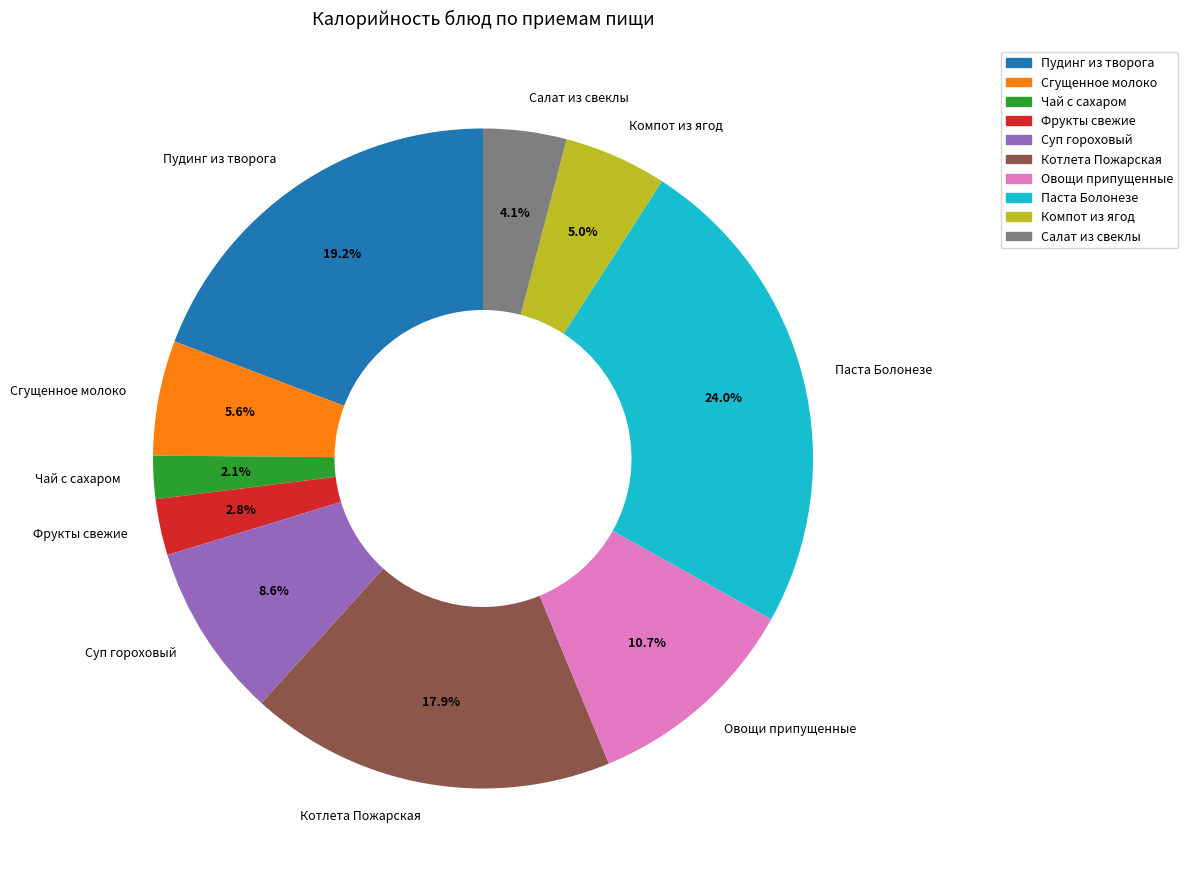

Which category has the biggest portion of the pie?

Паста Болонезе